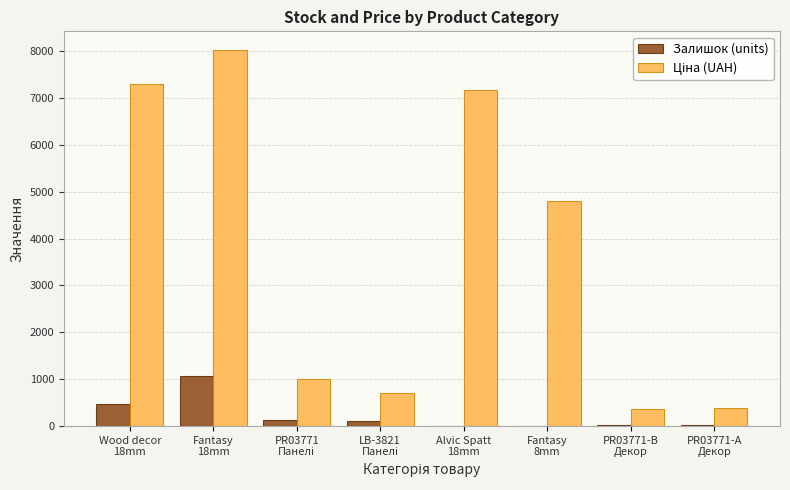

What is the greatest value displayed?

8019.3